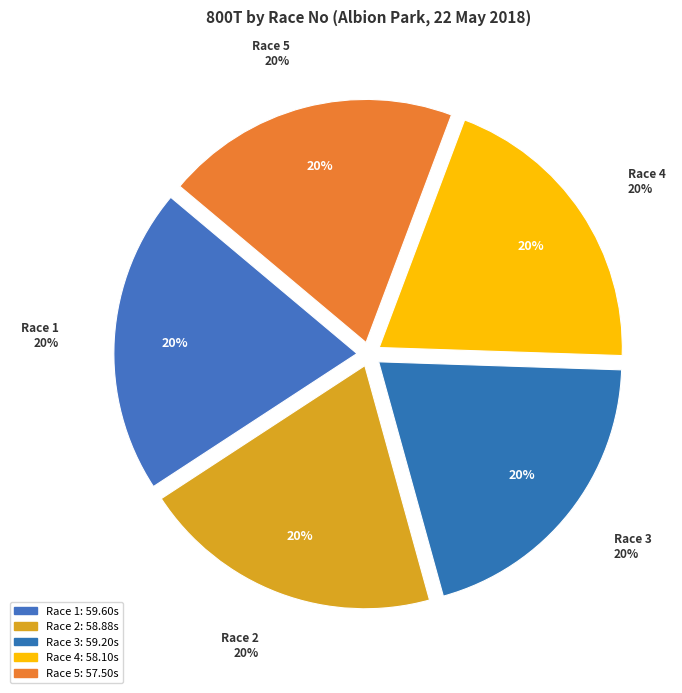

To the nearest percent, what portion does Race 4 represent?

20%